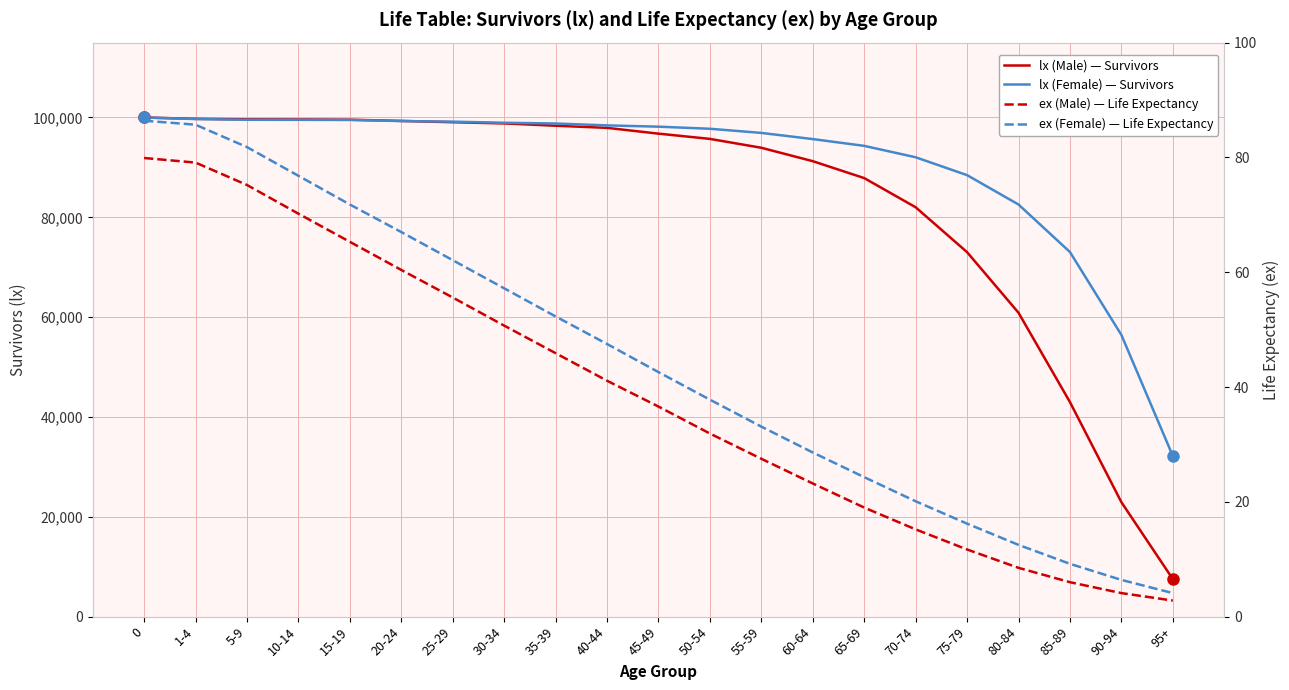

What is the average value of the lx (Male) series?

83183.2